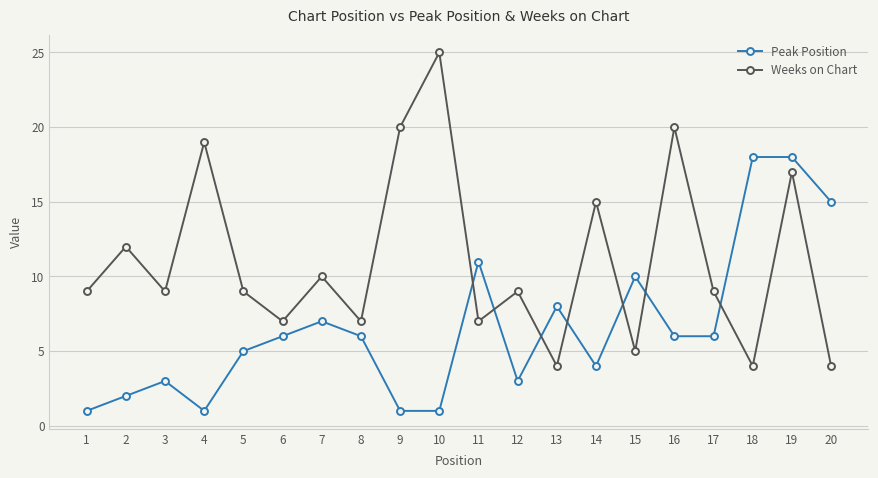

Reading left to right, list all the values displayed in this chart.

Peak Position: 1=1	2=2	3=3	4=1	5=5	6=6	7=7	8=6	9=1	10=1	11=11	12=3	13=8	14=4	15=10	16=6	17=6	18=18	19=18	20=15
Weeks on Chart: 1=9	2=12	3=9	4=19	5=9	6=7	7=10	8=7	9=20	10=25	11=7	12=9	13=4	14=15	15=5	16=20	17=9	18=4	19=17	20=4